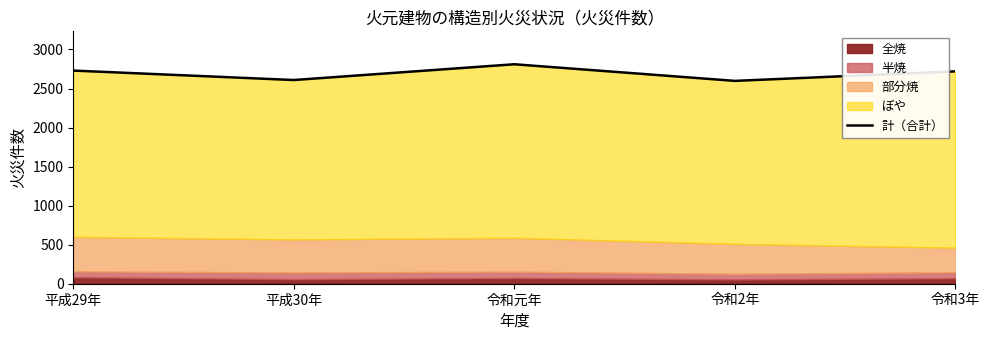

At which category does the chart reach its peak across all series?

令和元年